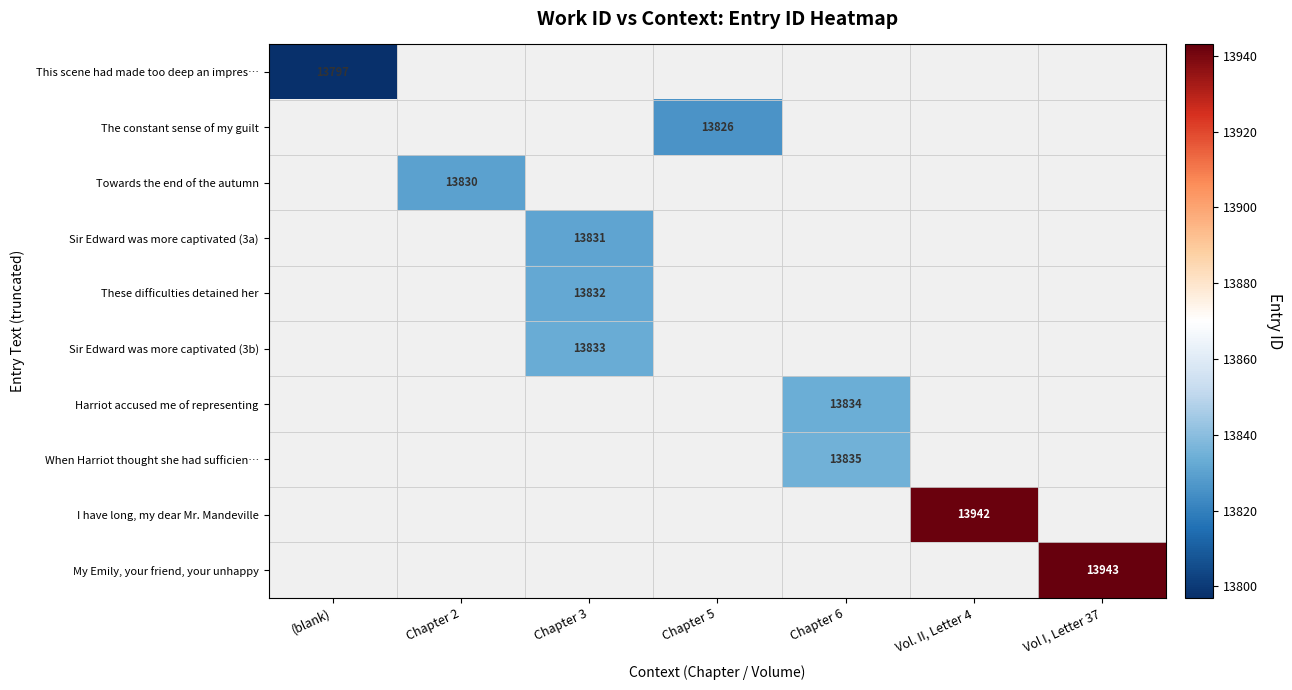

Which category has the lowest value across all series?

(blank)